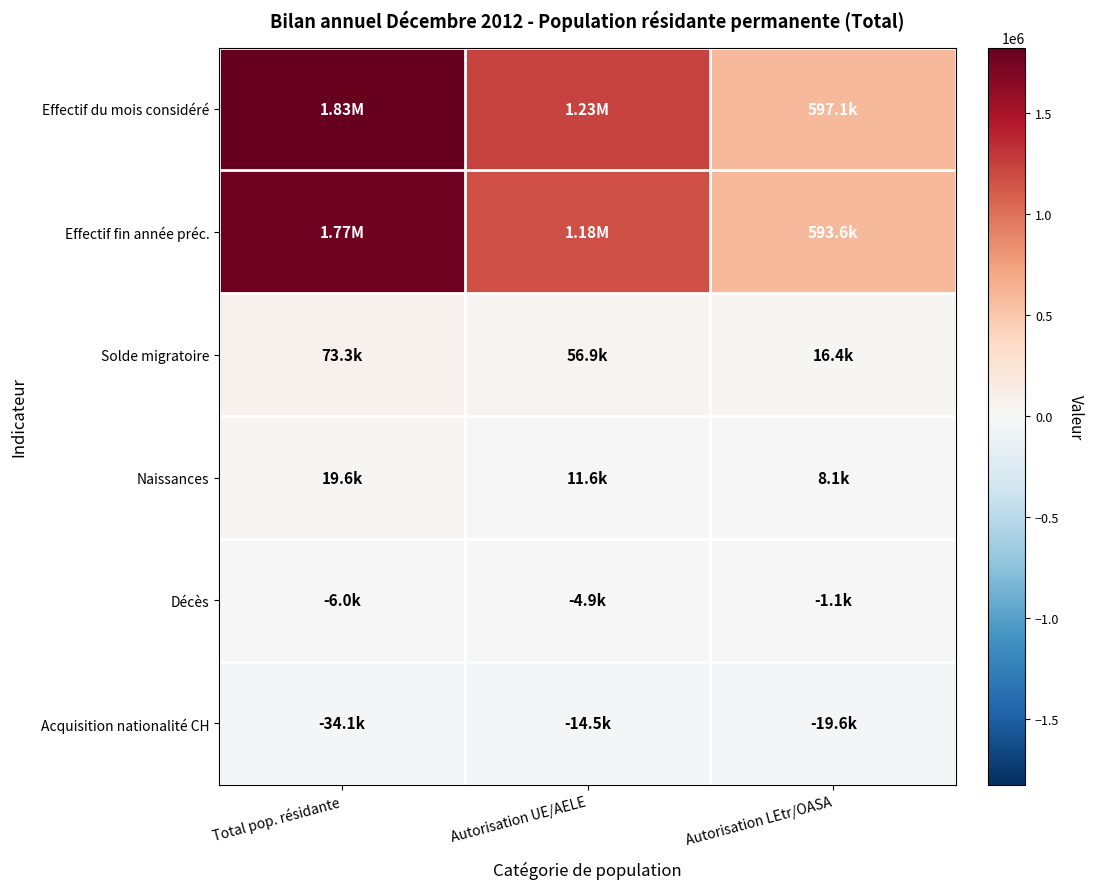

Reading left to right, what are all the values shown in this chart?

Effectif du mois considéré: Total pop. résidante=1825060	Autorisation UE/AELE=1227953	Autorisation LEtr/OASA=597107
Effectif fin année préc.: Total pop. résidante=1772279	Autorisation UE/AELE=1178639	Autorisation LEtr/OASA=593640
Solde migratoire: Total pop. résidante=73287	Autorisation UE/AELE=56905	Autorisation LEtr/OASA=16382
Naissances: Total pop. résidante=19645	Autorisation UE/AELE=11557	Autorisation LEtr/OASA=8088
Décès: Total pop. résidante=-5967	Autorisation UE/AELE=-4862	Autorisation LEtr/OASA=-1105
Acquisition nationalité CH: Total pop. résidante=-34121	Autorisation UE/AELE=-14481	Autorisation LEtr/OASA=-19640